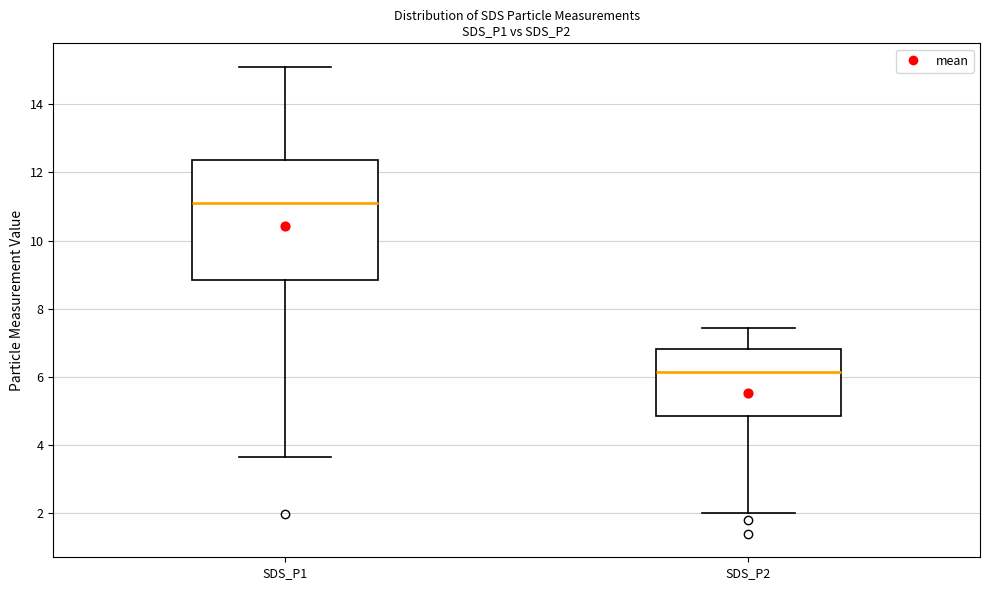

Which box is the tallest, from its lower edge to its upper edge?

SDS_P1